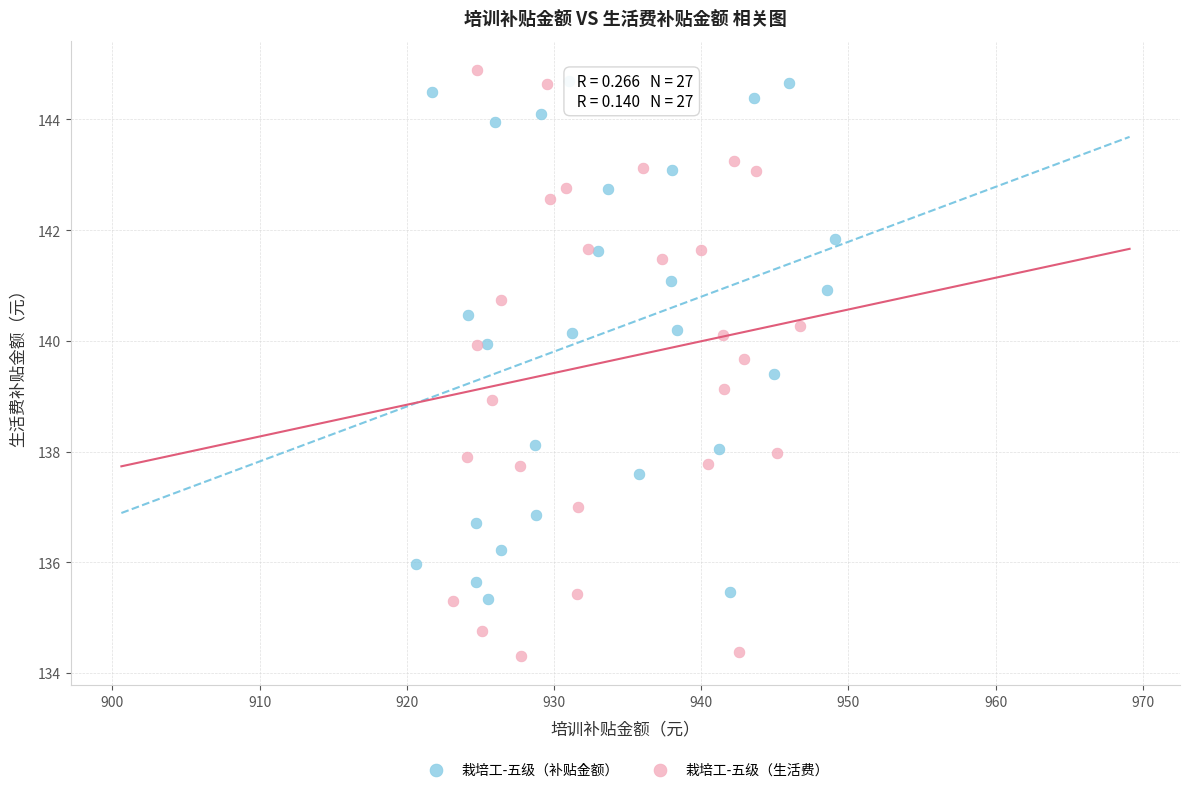

Which series reaches the minimum Y coordinate?

栽培工-五级（生活费）